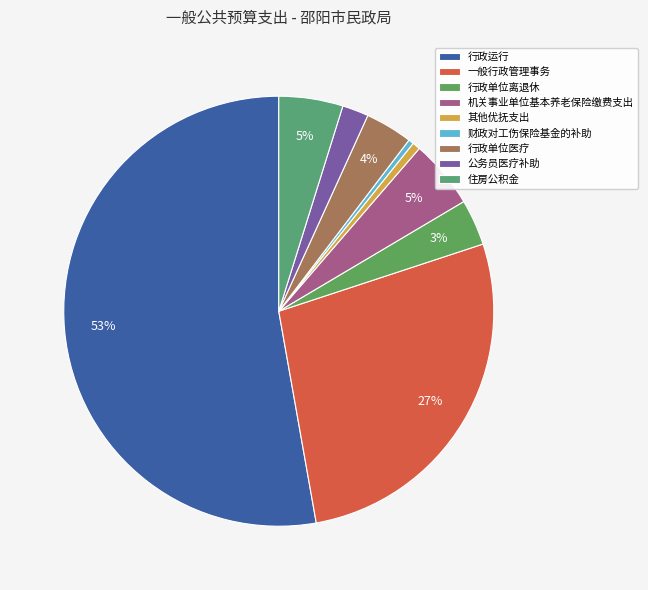

How many slices are in this pie chart?

9